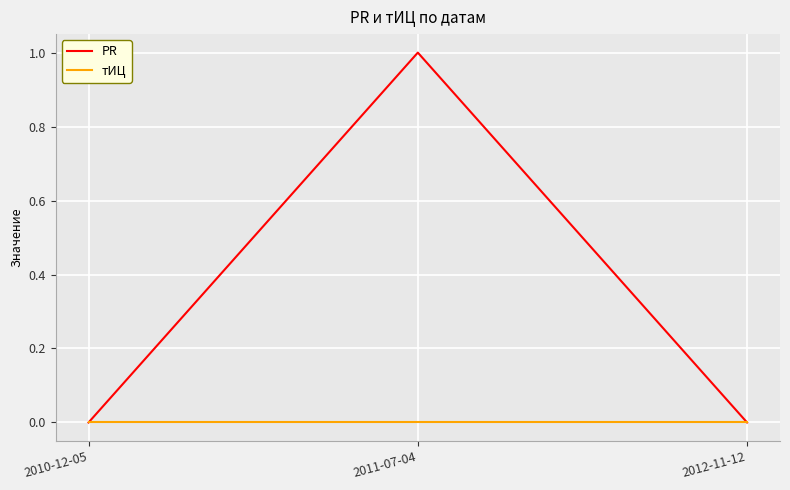

Reading left to right, transcribe all the data shown in this chart.

PR: 0	1	0
тИЦ: 0	0	0